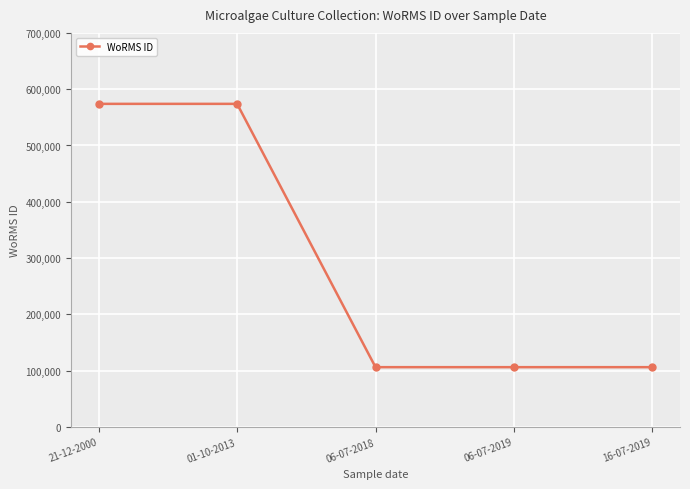

The chart shows a value of 106283 at 06-07-2018. True or false?

True